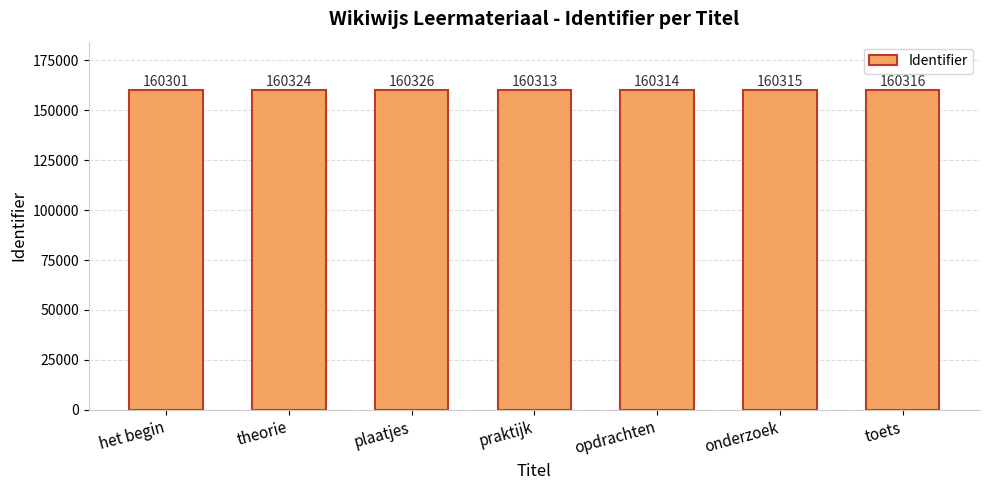

How many data points are less than 160315?

3